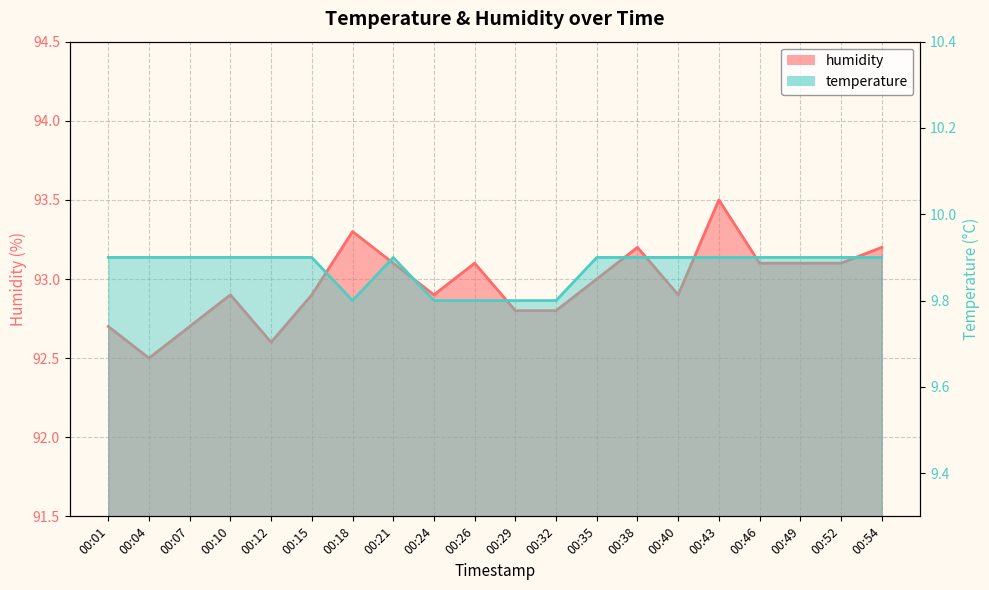

True or false: temperature has more than 2 interior local peaks.

False